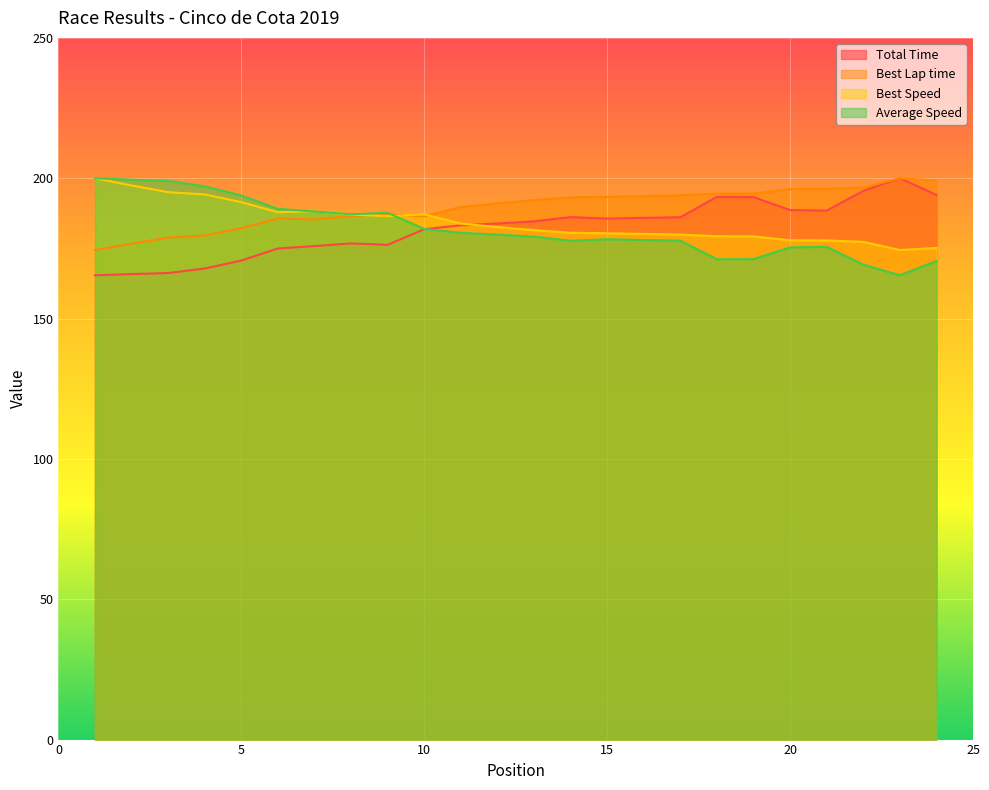

What is the total value across all series at 12?

737.4